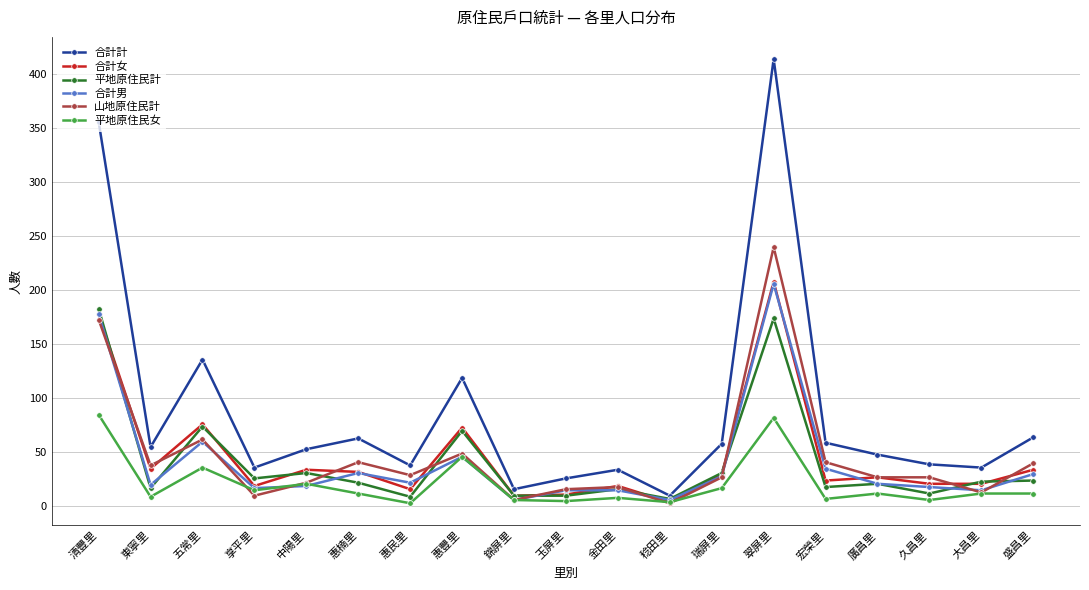

How many data points does each series have?

19